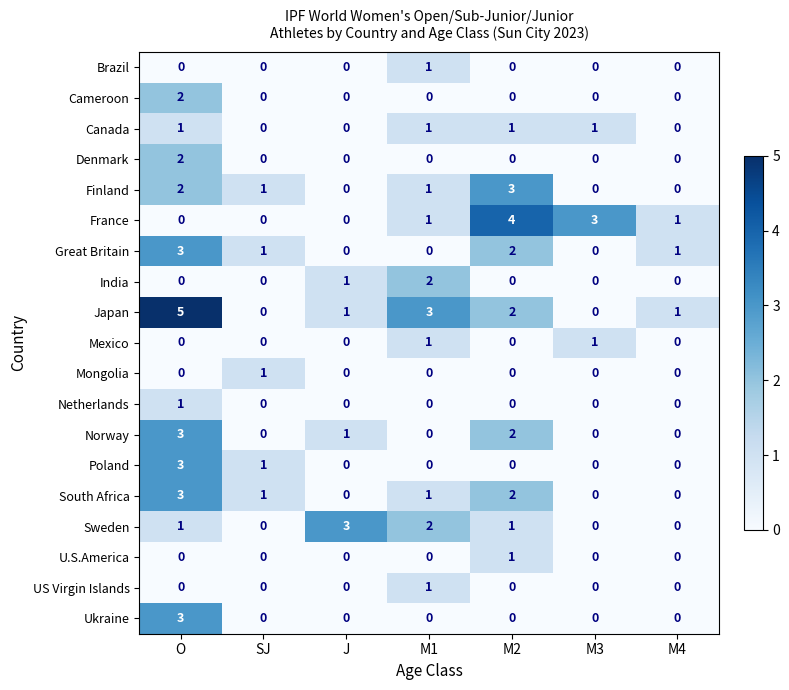

Is it true that Norway equals -2 at M1?

False